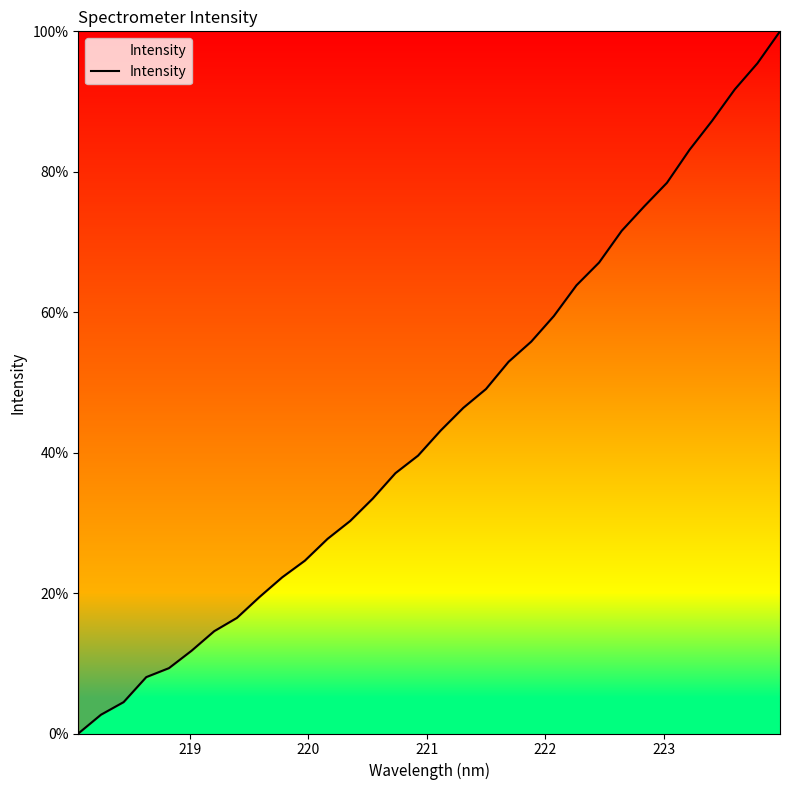

What is the maximum value shown in the chart?

100.0